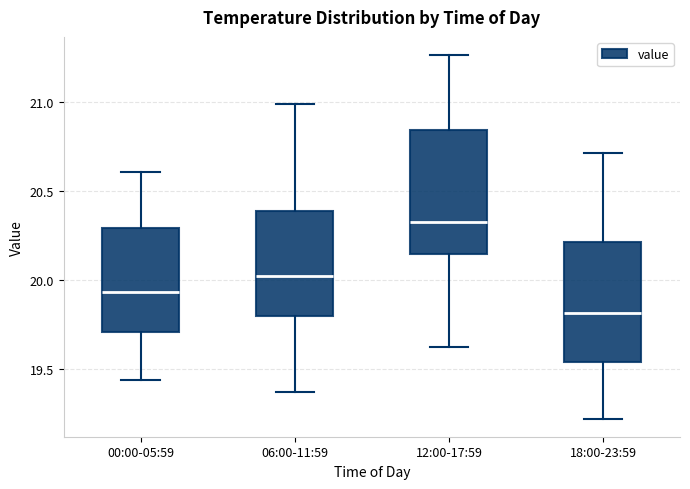

Which box has the lowest median line?

18:00-23:59